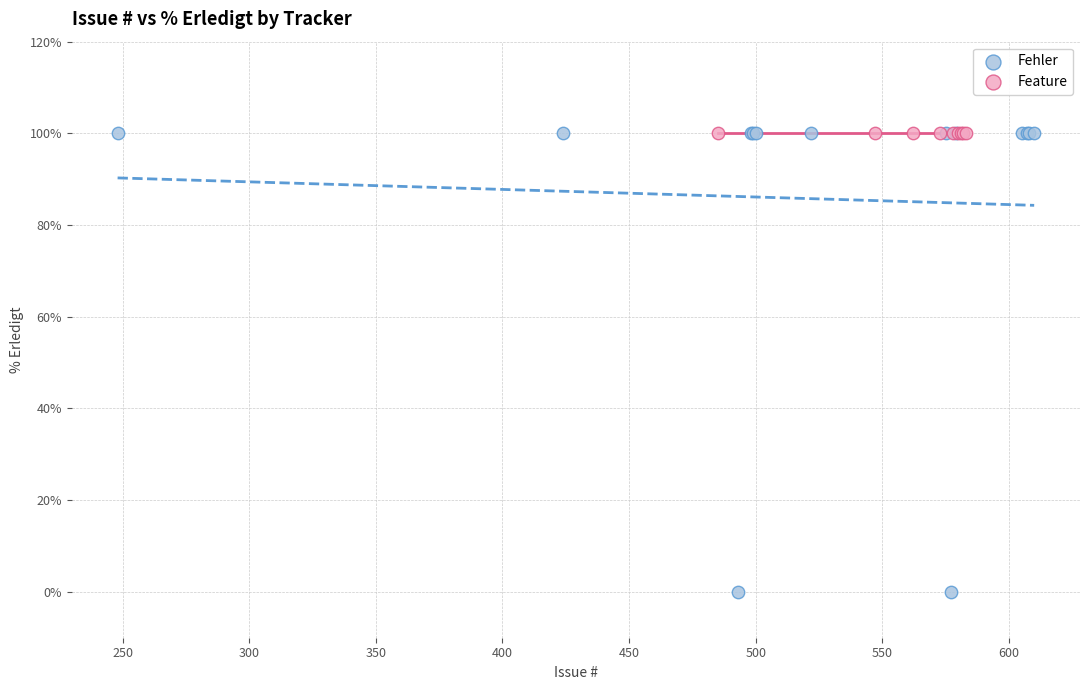

Which series reaches the minimum Y coordinate?

Fehler